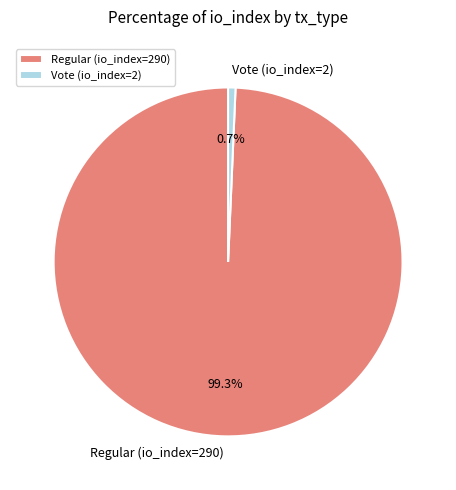

Between Vote (io_index=2) and Regular (io_index=290), which is larger?

Regular (io_index=290)